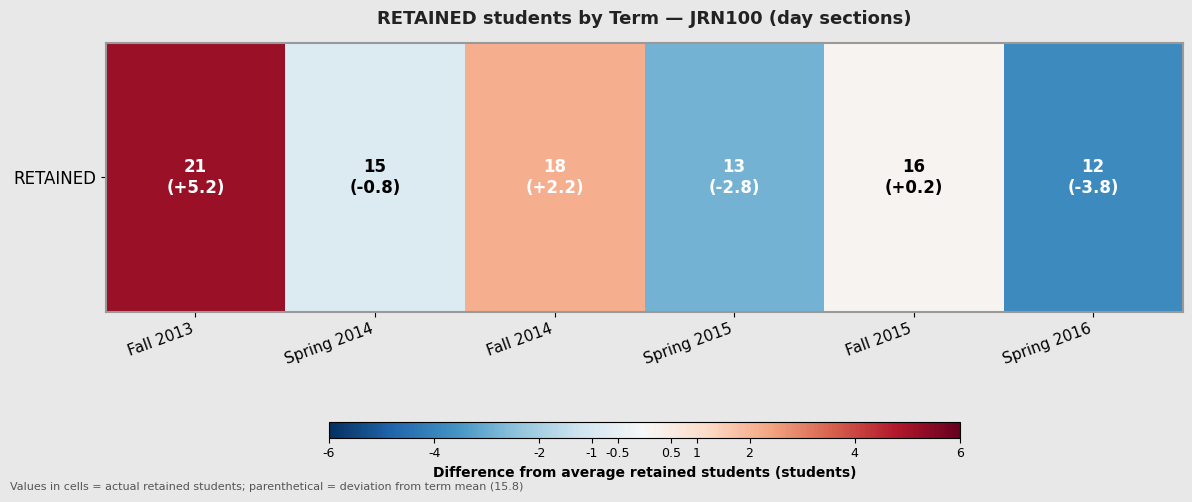

Rank the categories by value from lowest to highest.

Spring 2016, Spring 2015, Spring 2014, Fall 2015, Fall 2014, Fall 2013